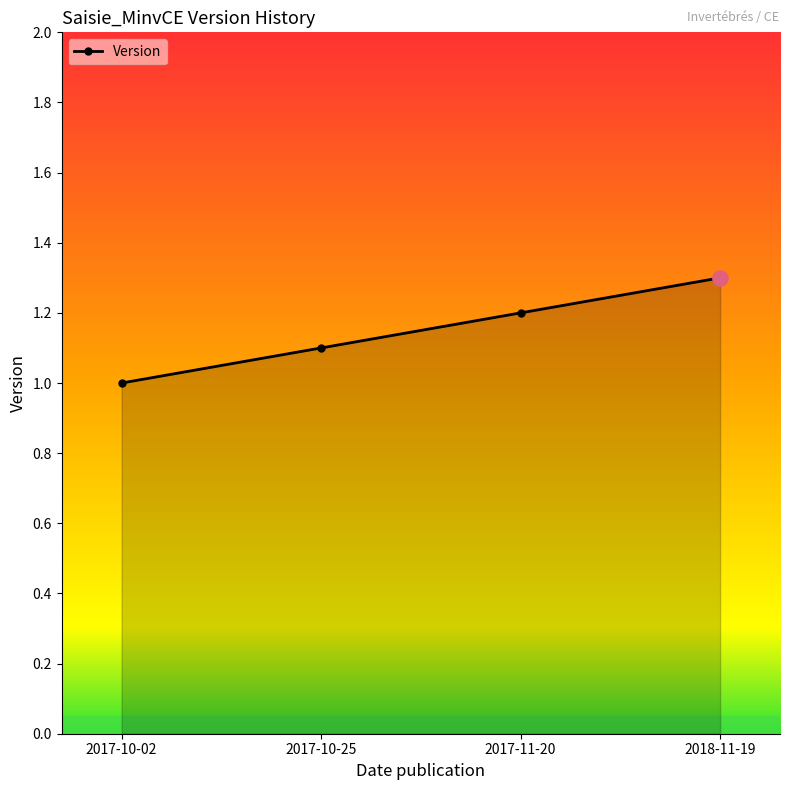

What is the change in value from 2017-10-25 to 2018-11-19?

+0.2